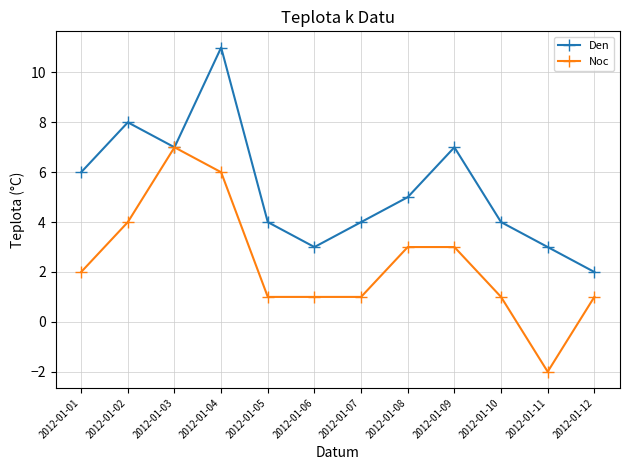

True or false: Den has a value of 4 at 2012-01-10.

True